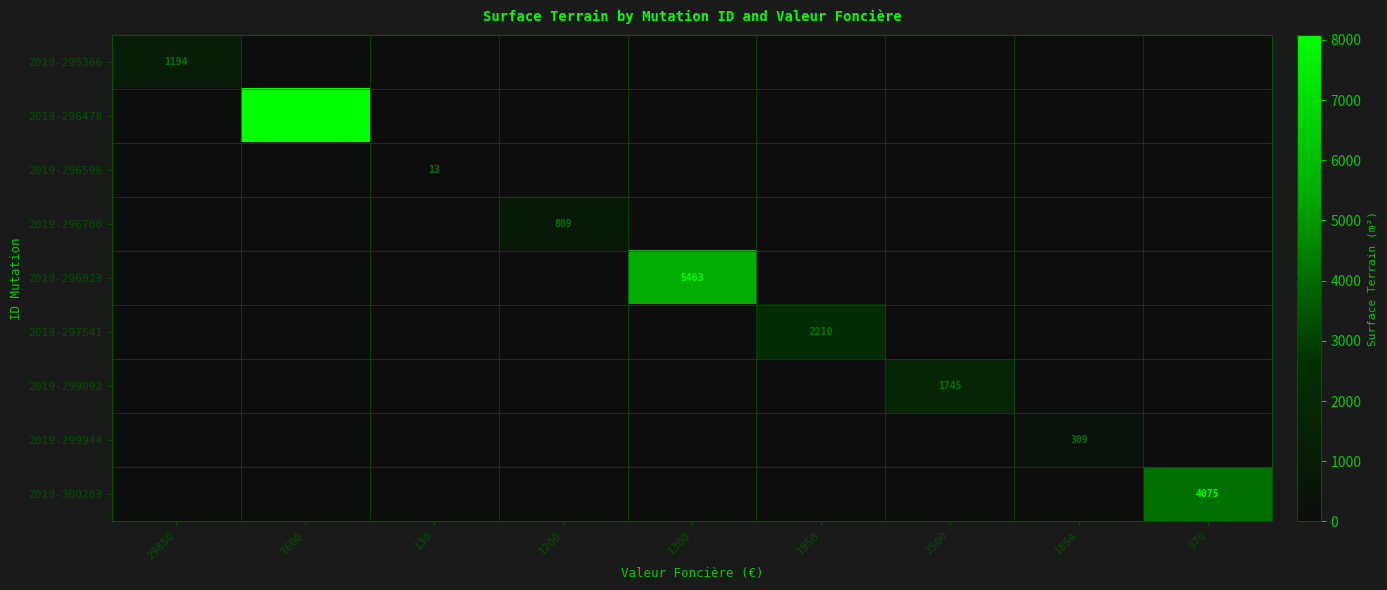

Is the value of 2019-296596 at 130 greater than the value of 2019-299944 at 1854?

No